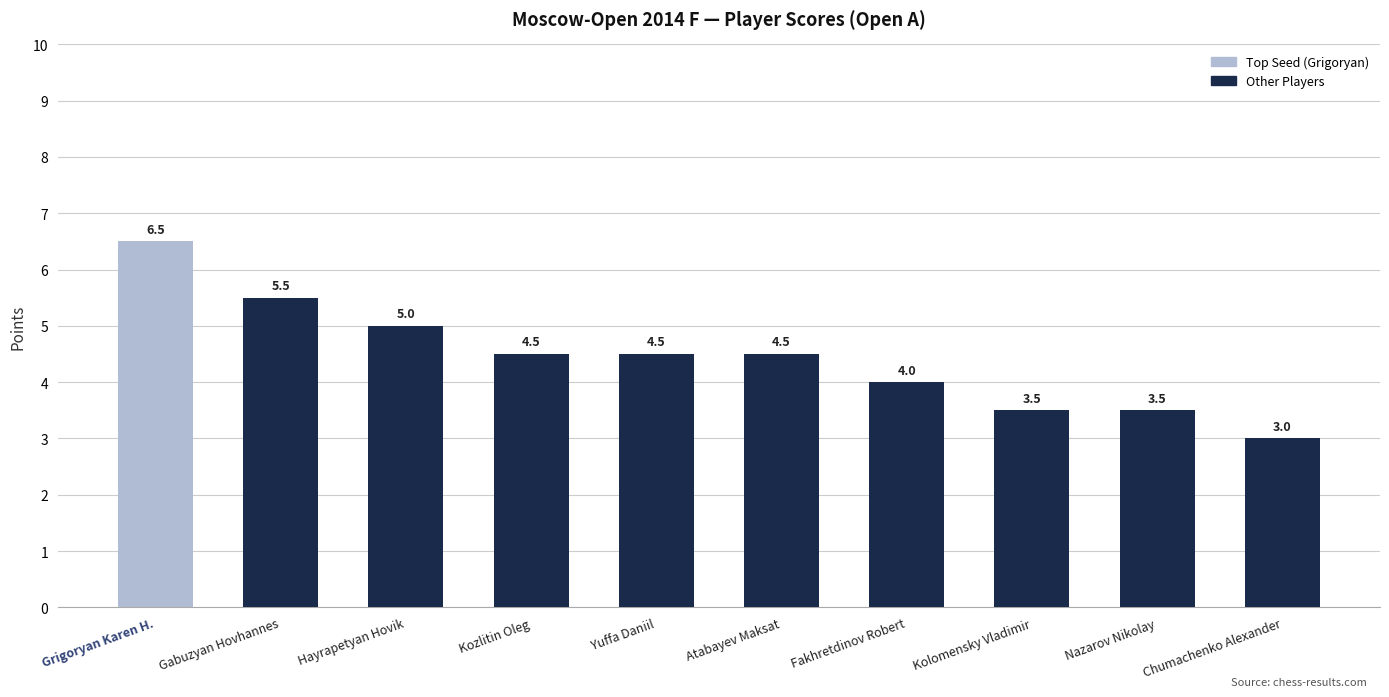

Count the values in the range 3 to 5.

8